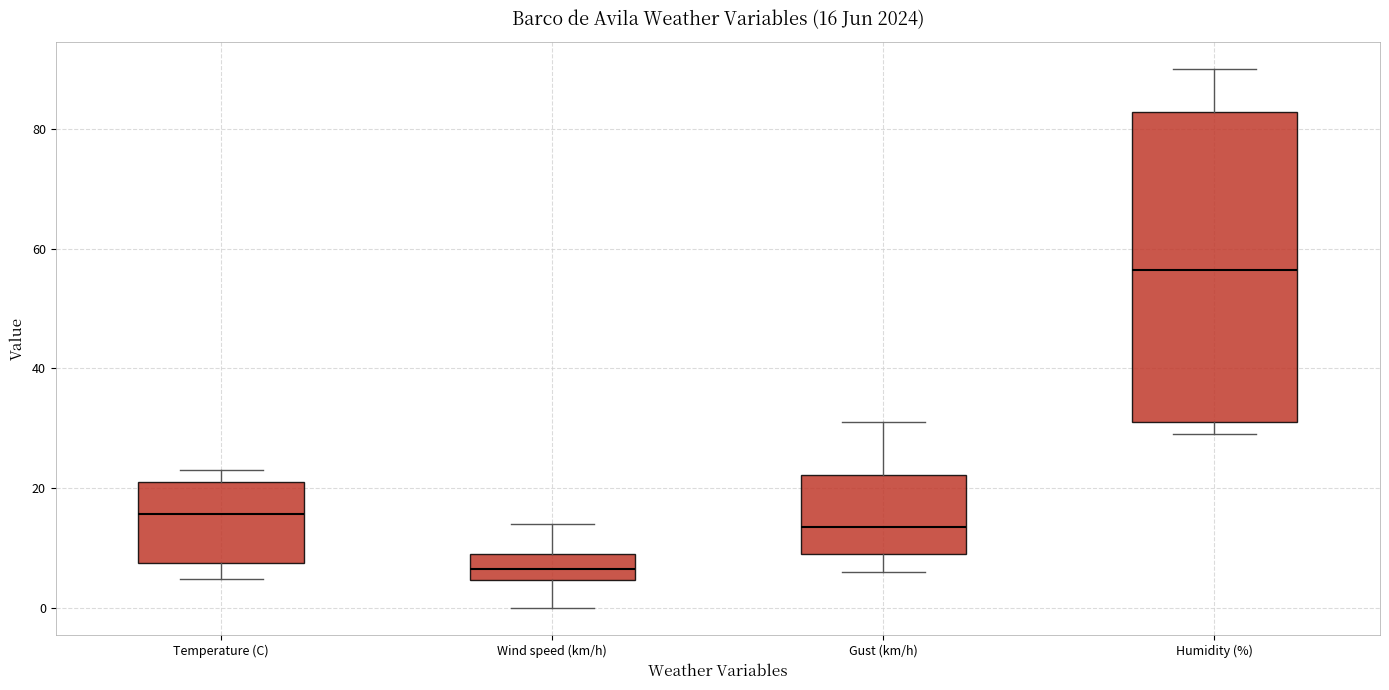

Which box is the tallest, from its lower edge to its upper edge?

Humidity (%)